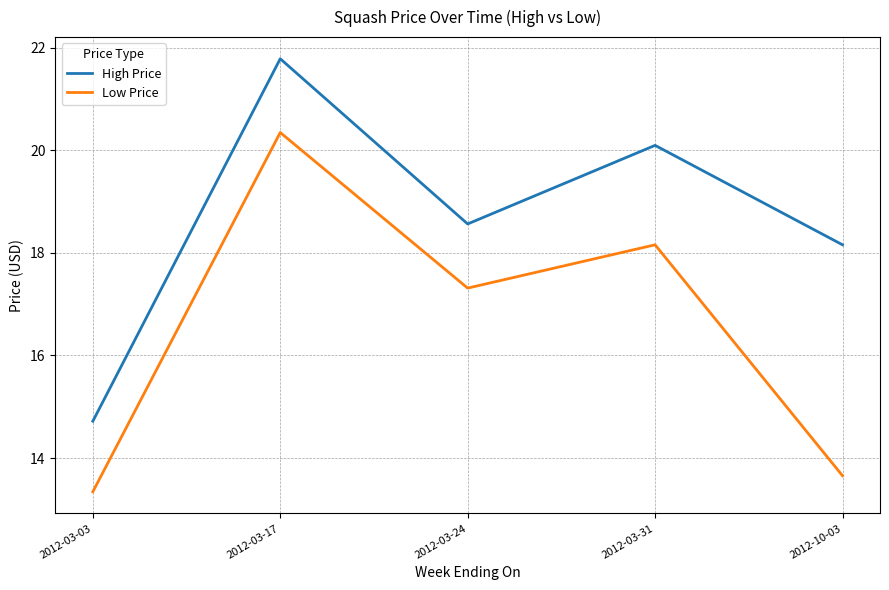

Where does the Low Price series first go above 17?

2012-03-17